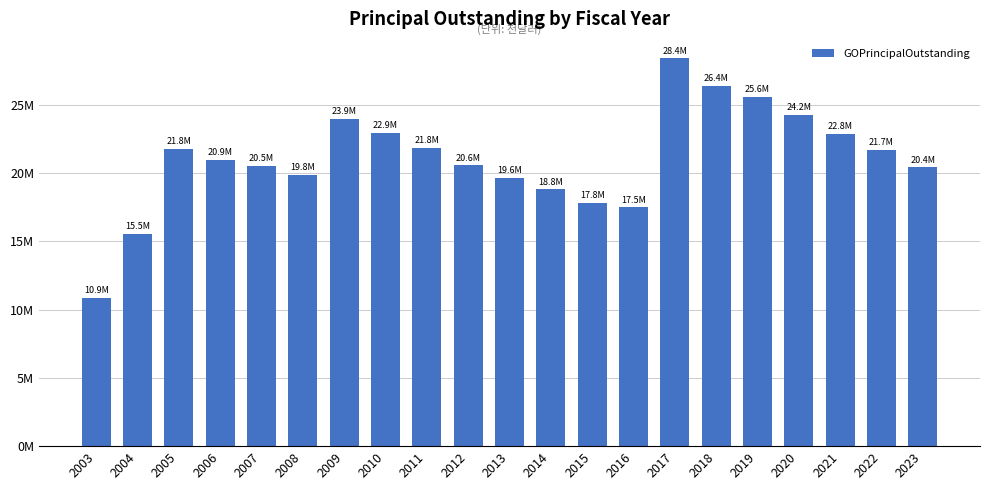

What is the change in value from 2019 to 2020?

-1325000